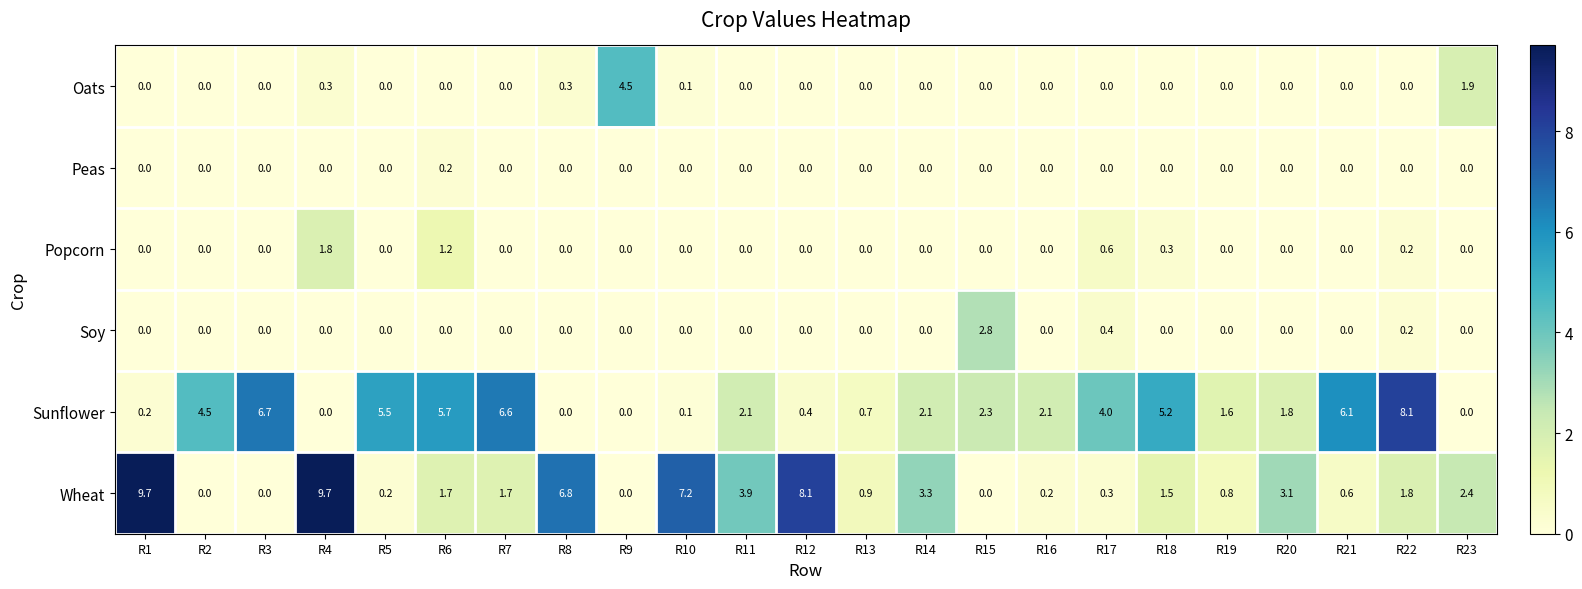

What is the difference between the highest and lowest values at R10?

7.2